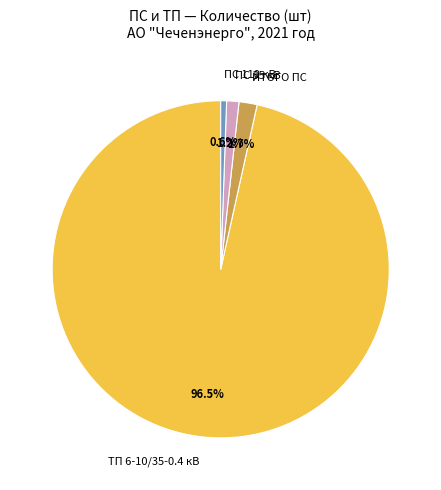

Count the number of slices in the pie.

4